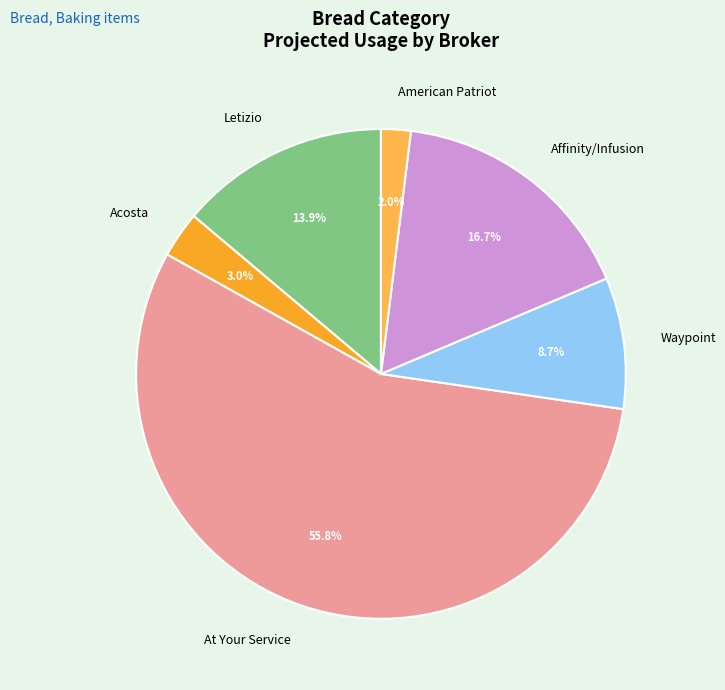

How many segments does this pie chart have?

6